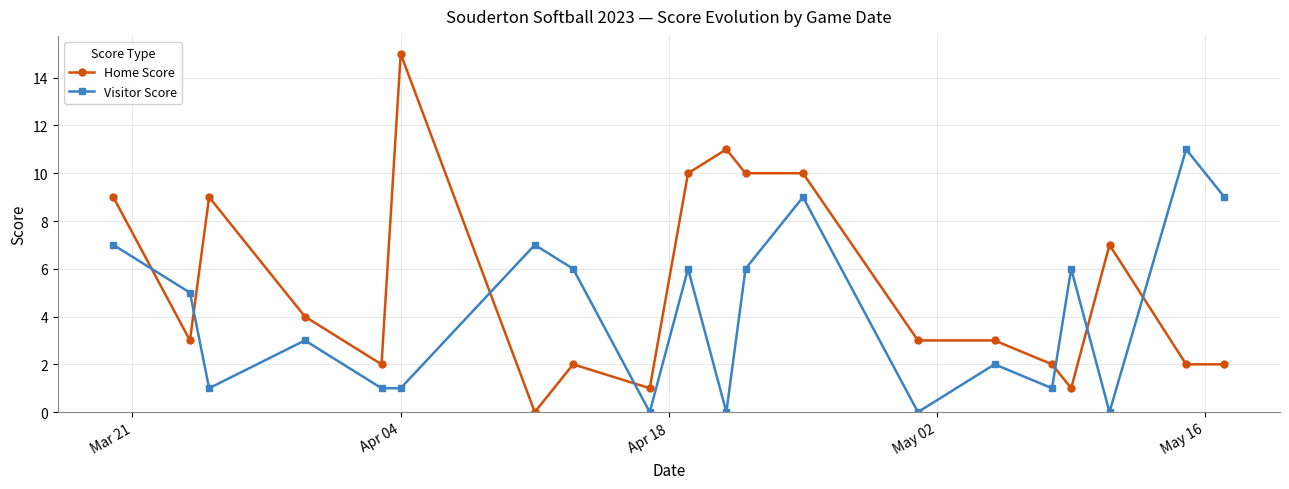

Which series has the widest spread of values?

Home Score